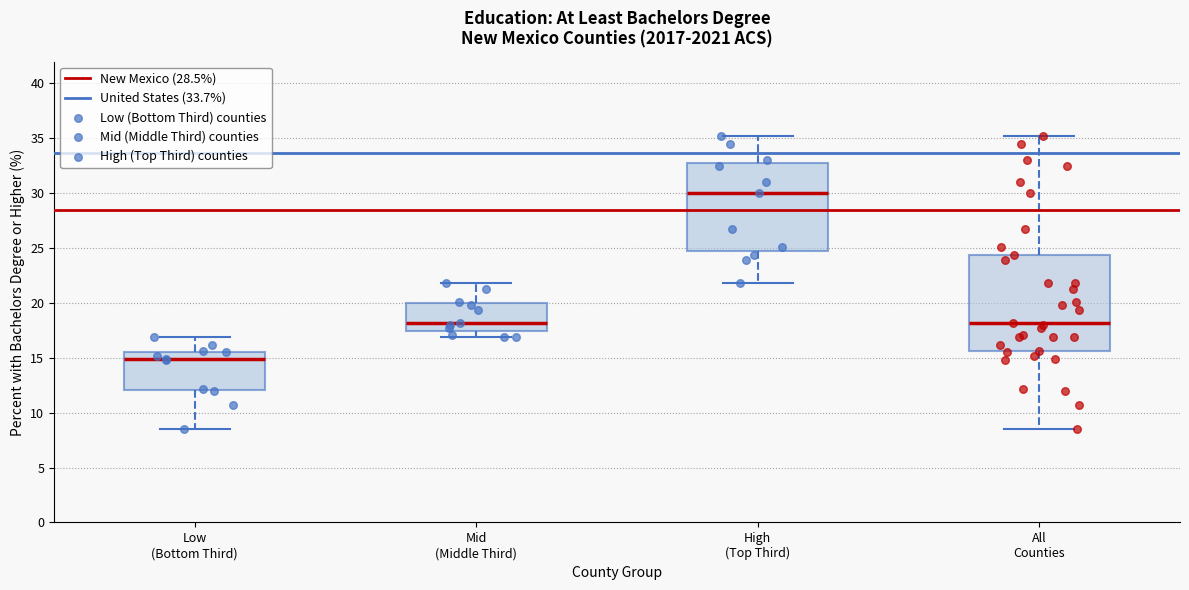

Which box's median line is the lowest?

Low (Bottom Third)